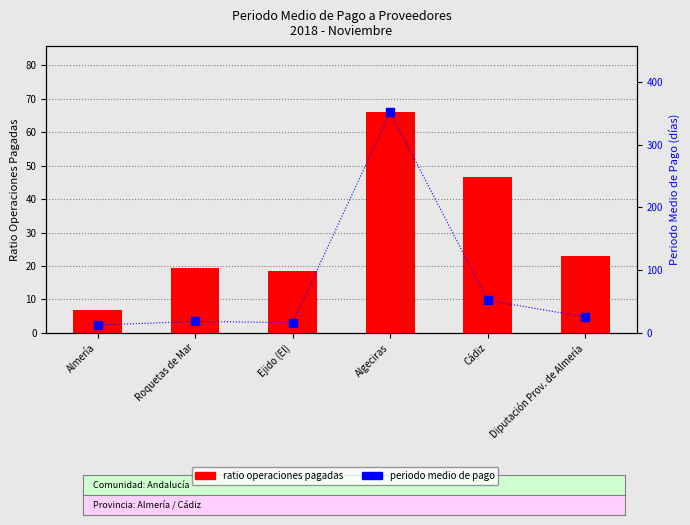

What is the total value across all series at Cádiz?

98.6